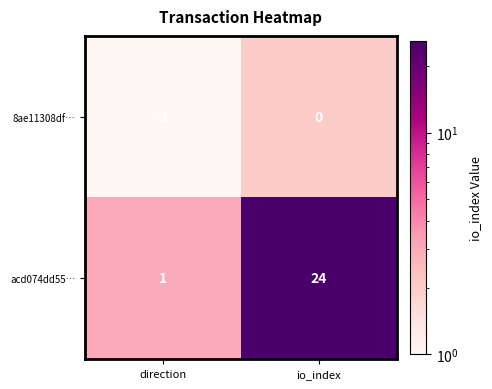

Where is acd074dd55… nearest to the value 12?

direction